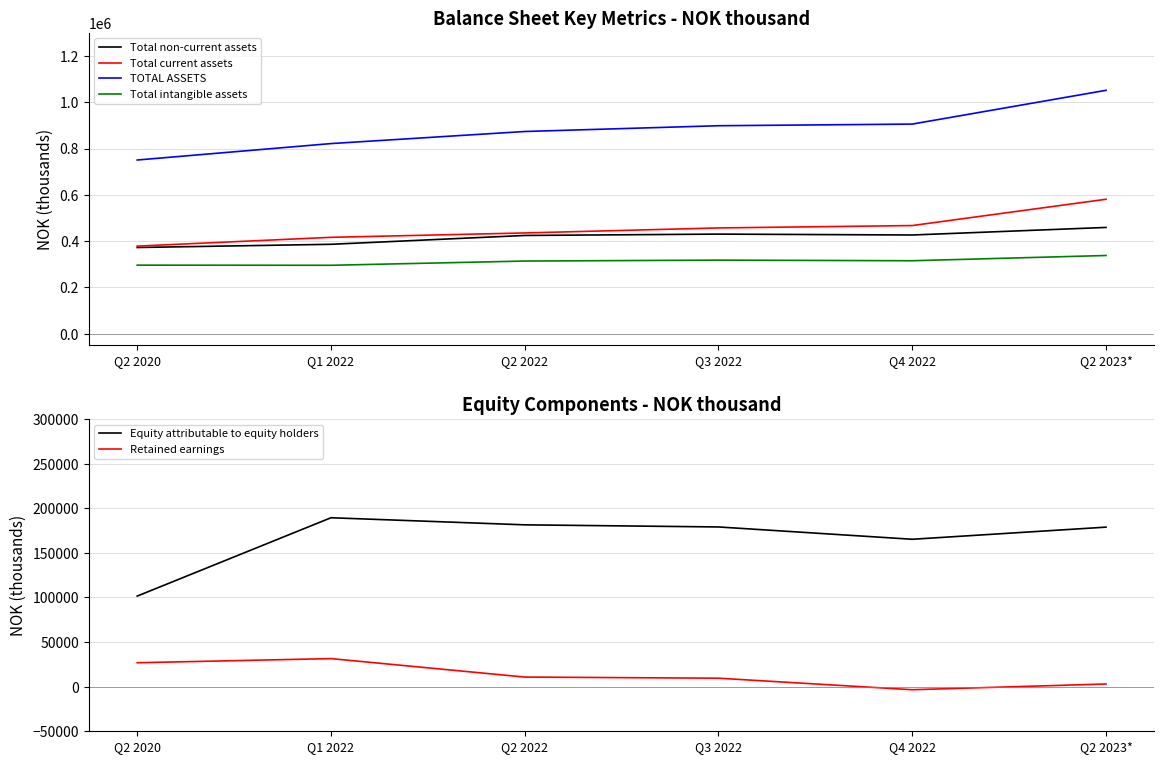

Rank the series by their maximum value, from lowest to highest.

Retained earnings, Equity attributable to equity holders, Total intangible assets, Total non-current assets, Total current assets, TOTAL ASSETS